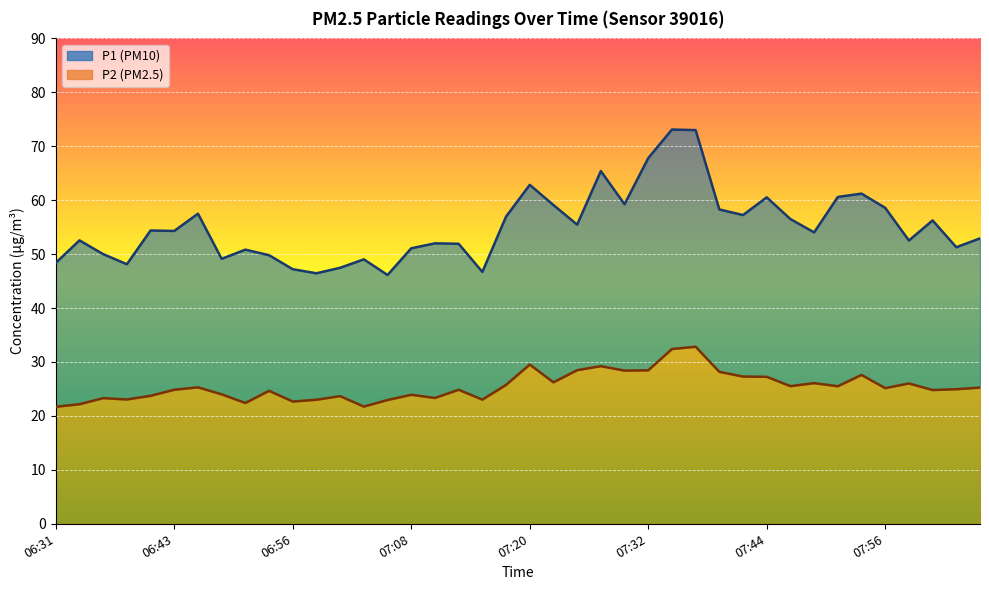

Reading left to right, list all the values displayed in this chart.

P1: 48.4	52.5	50.0	48.1	54.4	54.3	57.5	49.1	50.8	49.8	47.2	46.5	47.5	49.0	46.1	51.1	52.0	51.9	46.7	57.0	62.9	59.1	55.5	65.4	59.2	67.8	73.1	73.0	58.3	57.2	60.5	56.5	54.0	60.6	61.2	58.6	52.5	56.2	51.3	52.9
P2: 21.7	22.2	23.3	23.1	23.7	24.9	25.3	24.0	22.4	24.6	22.7	23.0	23.7	21.7	22.9	23.9	23.3	24.9	23.0	25.8	29.5	26.2	28.5	29.2	28.4	28.4	32.4	32.8	28.2	27.3	27.2	25.5	26.1	25.5	27.6	25.1	26.0	24.8	24.9	25.2